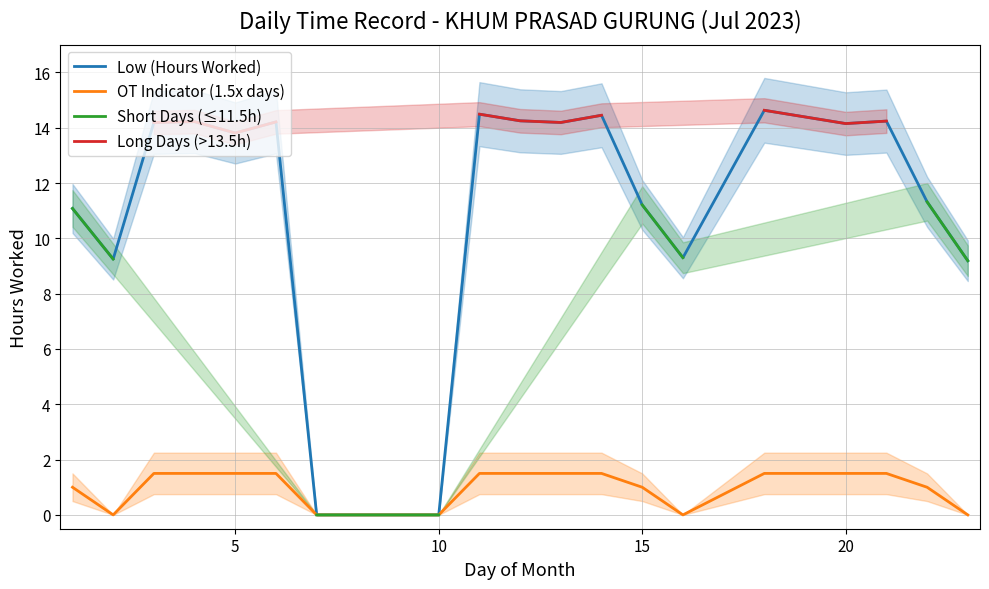

What are all the series names shown in the legend?

Low (Hours Worked), OT Indicator (1.5x days), Short Days (≤11.5h), Long Days (>13.5h)